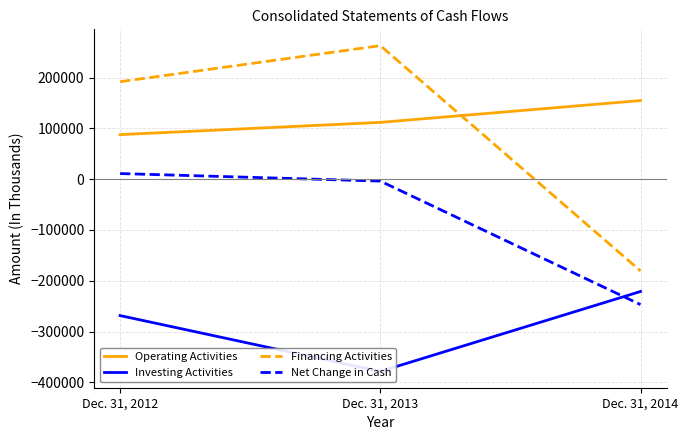

Reading right to left, extract all data points from this chart.

Operating Activities: Dec. 31, 2014=154761	Dec. 31, 2013=111811	Dec. 31, 2012=87702
Investing Activities: Dec. 31, 2014=-221088	Dec. 31, 2013=-378456	Dec. 31, 2012=-268521
Financing Activities: Dec. 31, 2014=-180585	Dec. 31, 2013=262907	Dec. 31, 2012=191894
Net Change in Cash: Dec. 31, 2014=-246912	Dec. 31, 2013=-3738	Dec. 31, 2012=11075